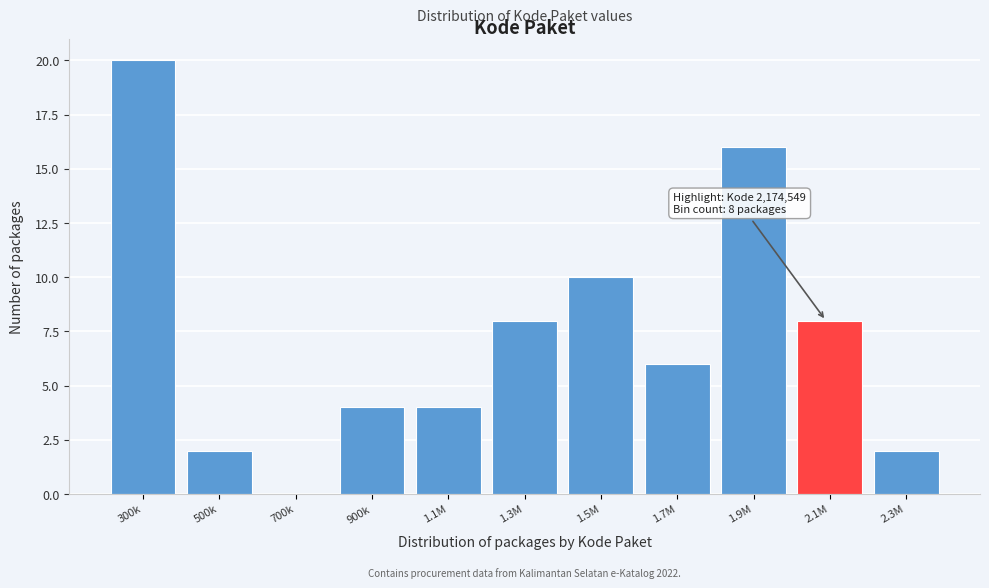

Reading right to left, what are all the values shown in this chart?

2.3M=2	2.1M=8	1.9M=16	1.7M=6	1.5M=10	1.3M=8	1.1M=4	900k=4	700k=0	500k=2	300k=20